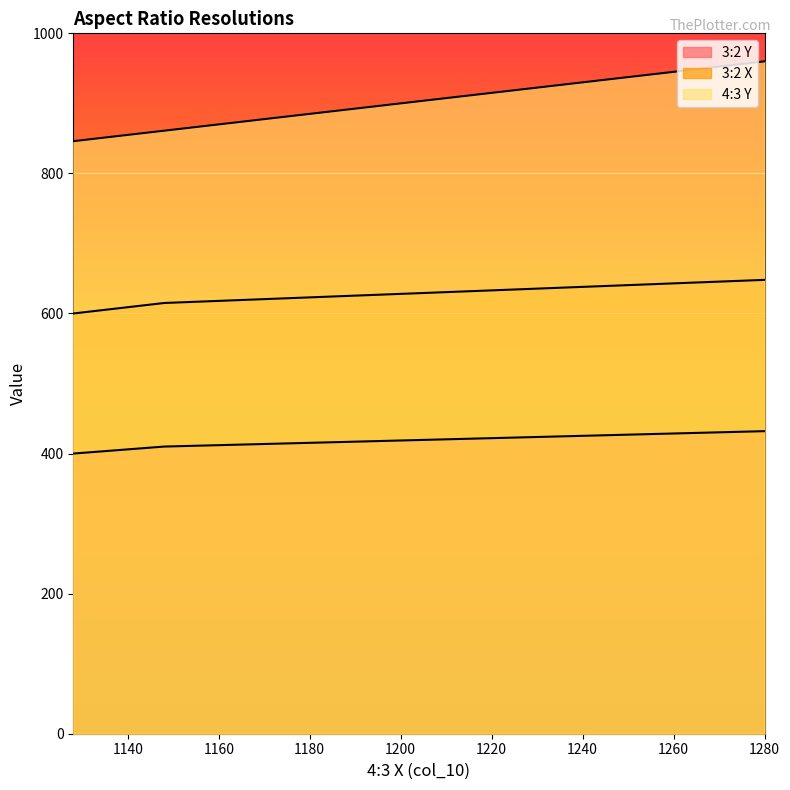

Rank the series by their average value, from lowest to highest.

3:2 Y, 3:2 X, 4:3 Y